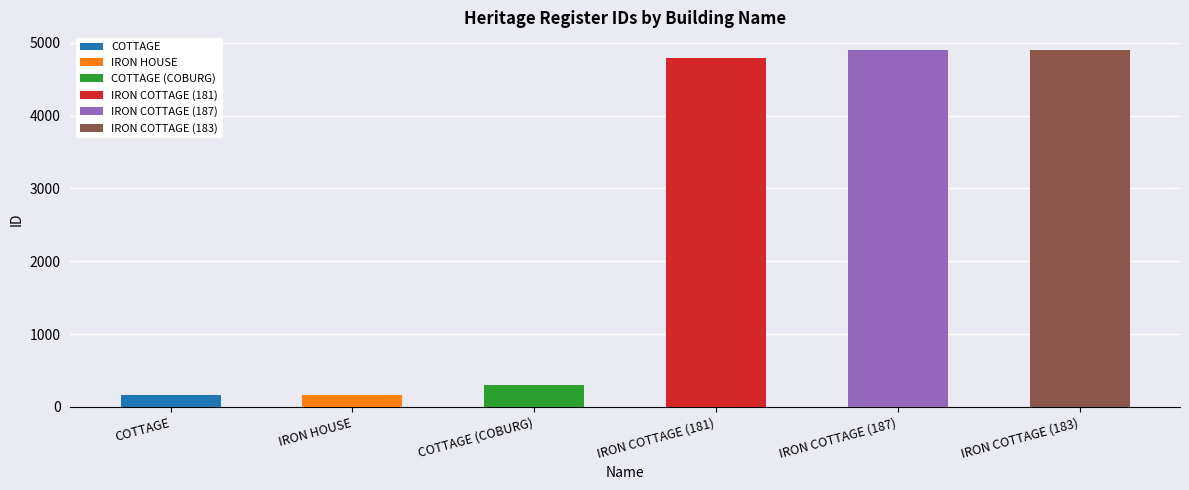

How many values exceed 4795?

2